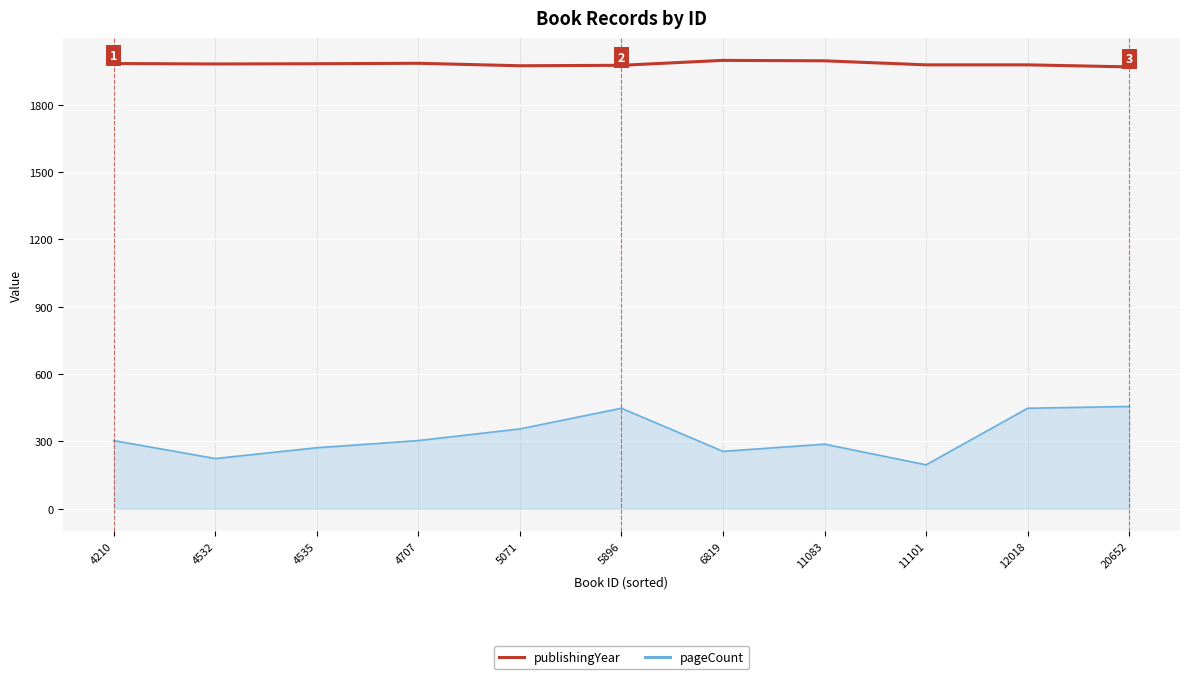

Is the value of publishingYear at 4532 greater than the value of pageCount at 4210?

Yes